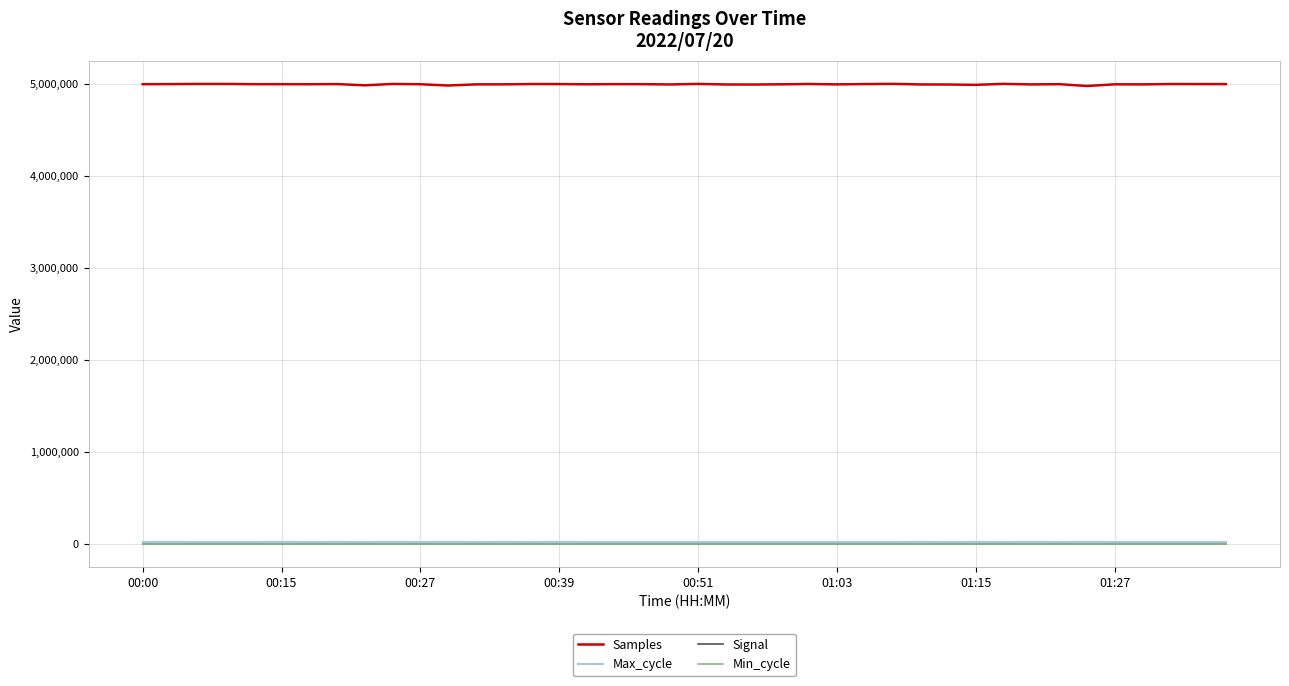

Which series has the widest spread of values?

Samples